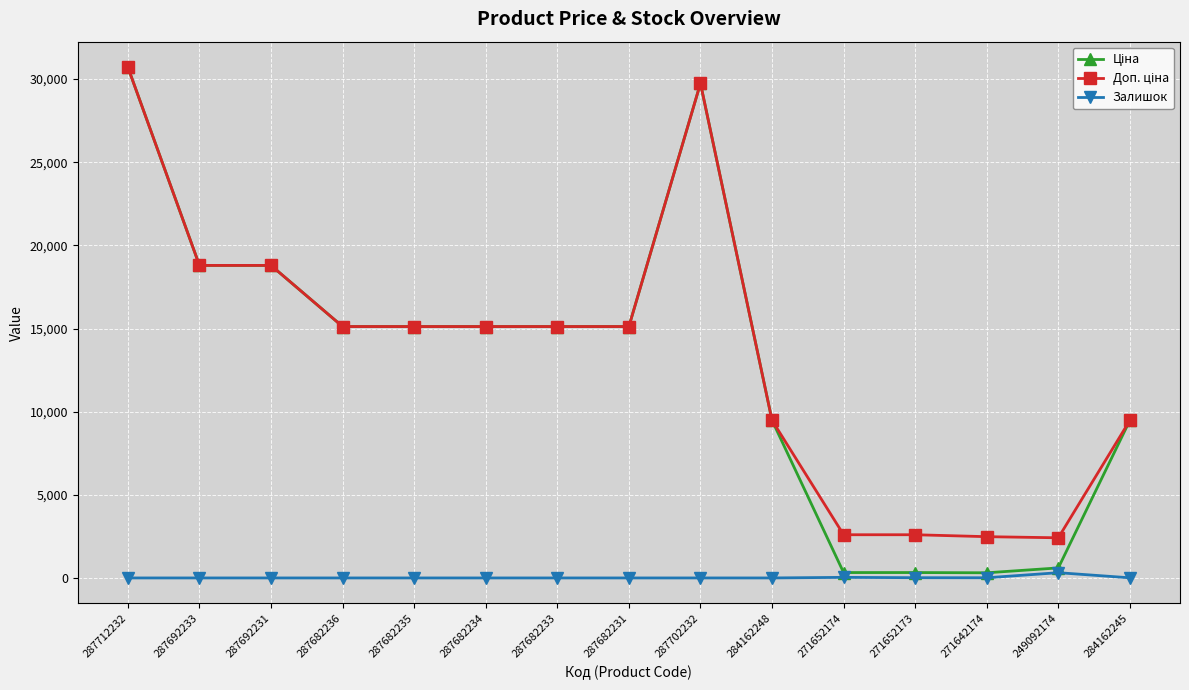

What is the maximum value shown in the chart?

30717.1